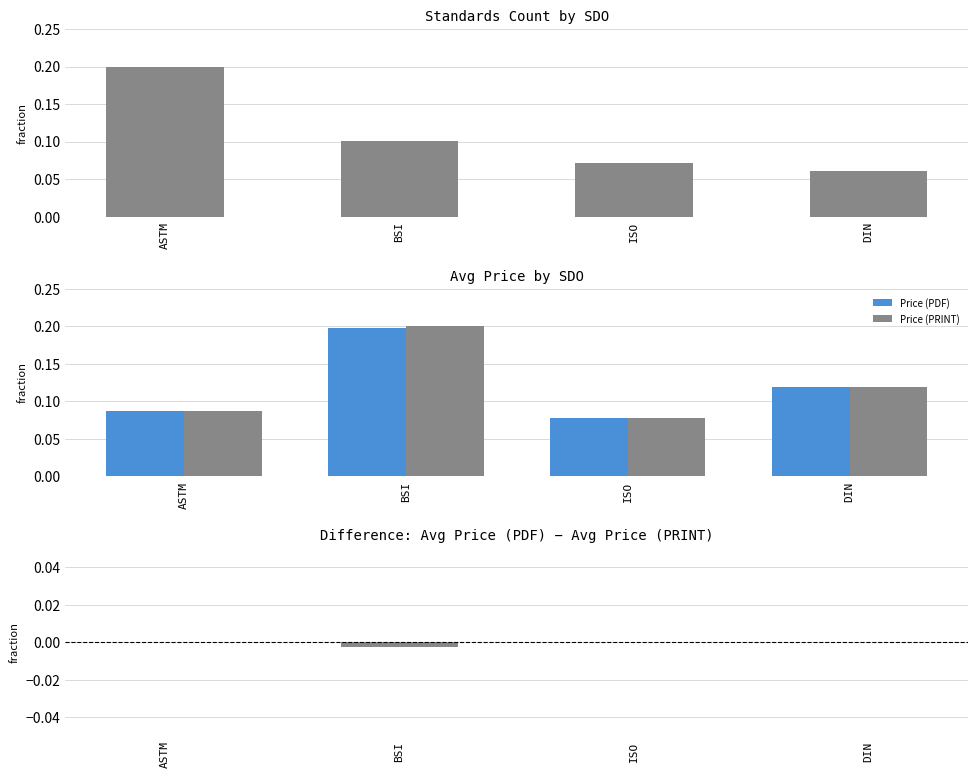

The value of Price (PRINT) at DIN is 0.1. True or false?

True